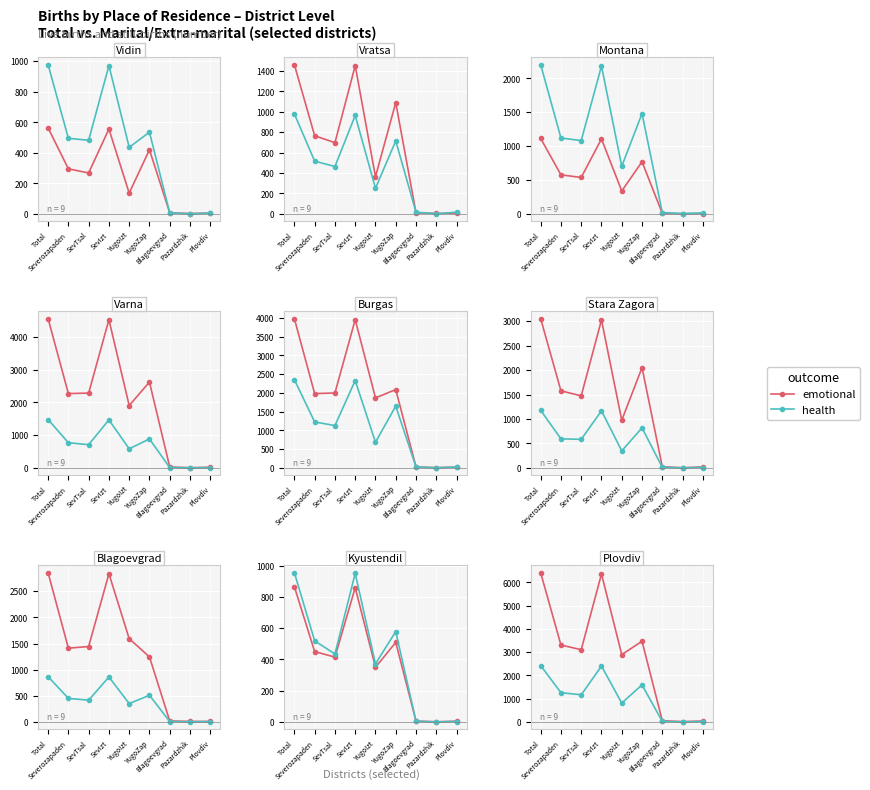

Which has a higher value, Total or YugoIzt?

Total